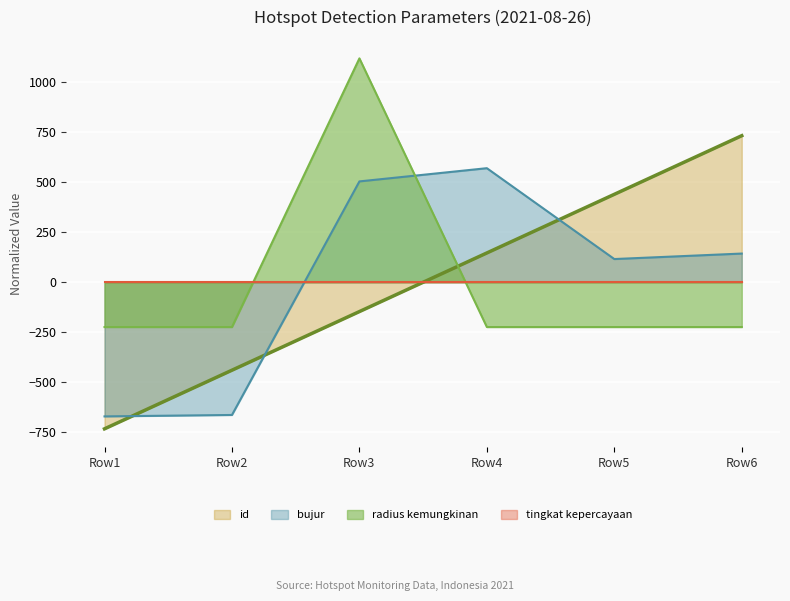

At which label does bujur first exceed 143?

Row3